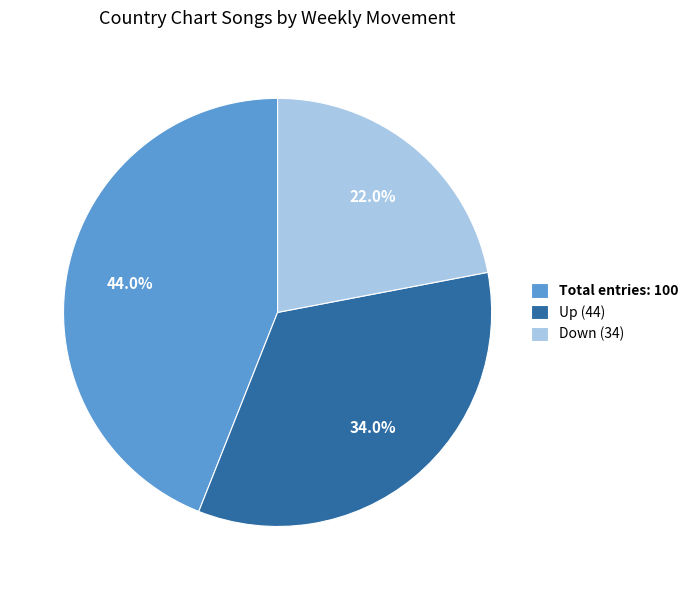

What is the smallest slice in the pie chart?

Down (34)